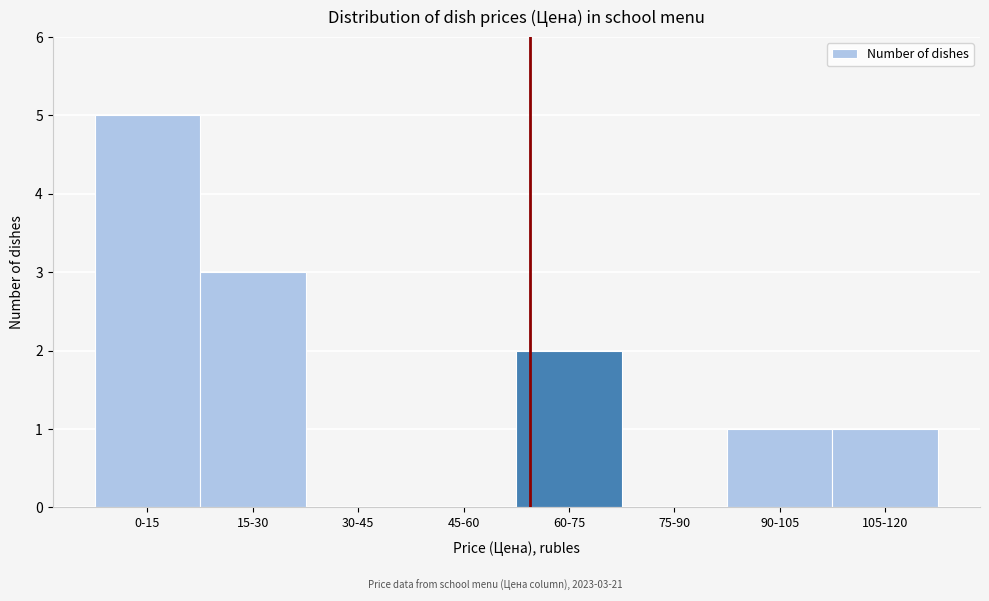

Reading right to left, transcribe all the data shown in this chart.

105-120=1	90-105=1	75-90=0	60-75=2	45-60=0	30-45=0	15-30=3	0-15=5